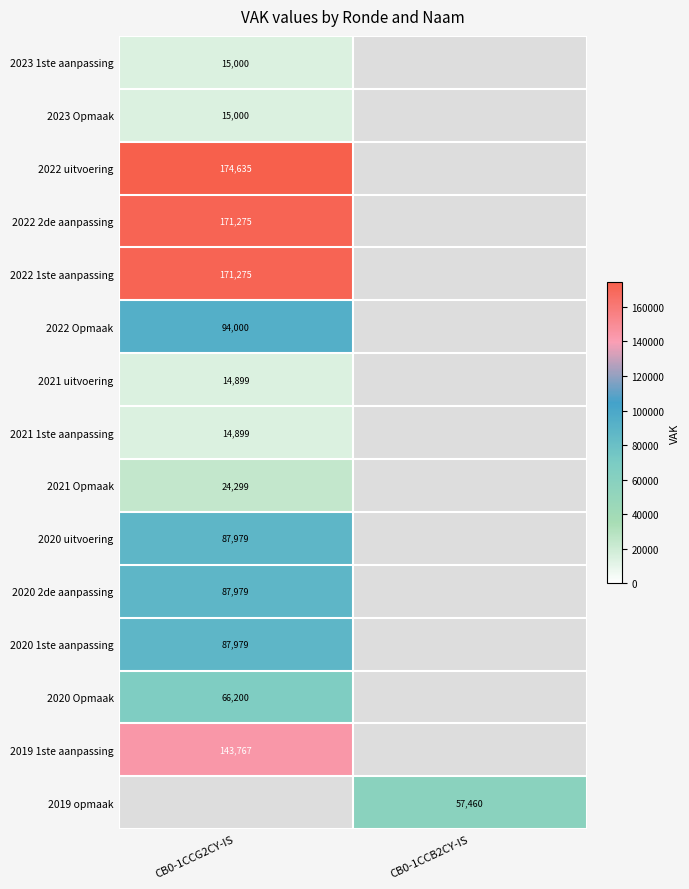

Is it true that 2020 2de aanpassing equals 53772 at CB0-1CCG2CY-IS?

False